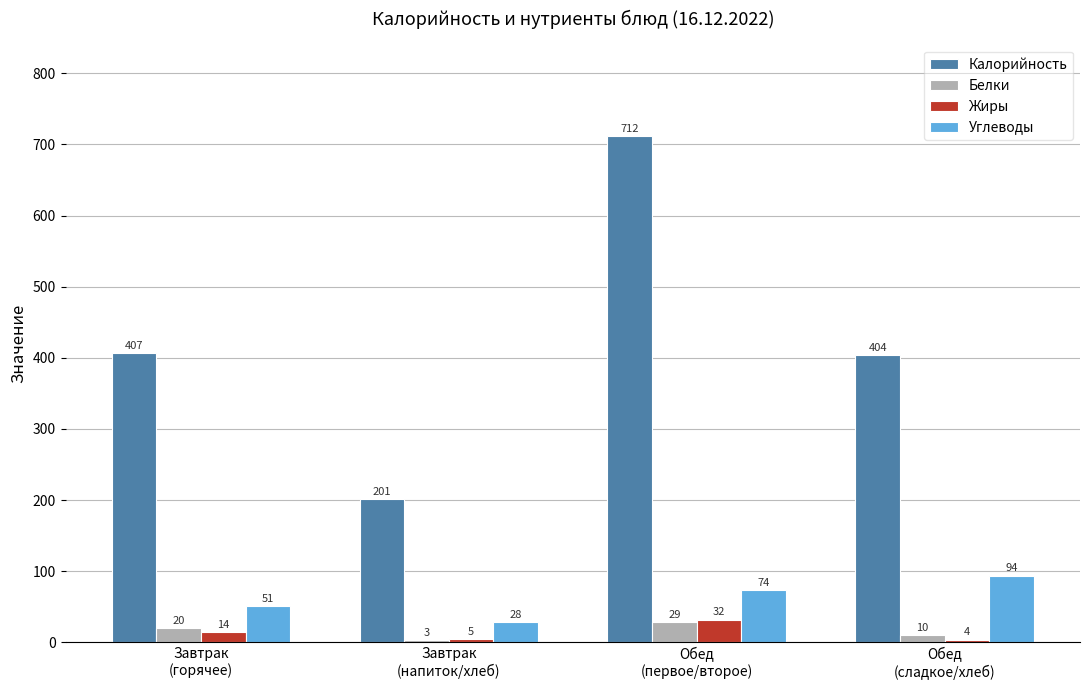

What is the difference between the maximum and minimum values in the Калорийность series?

511